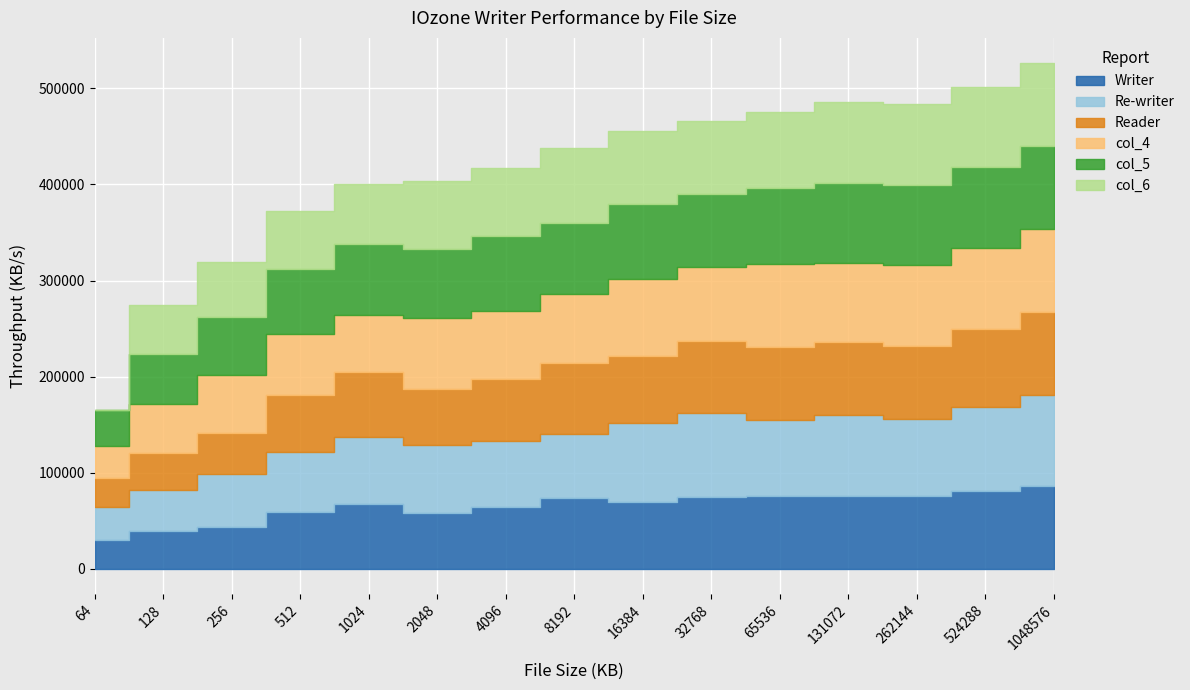

What is the value of the col_6 point at the 8th from the left?

77666